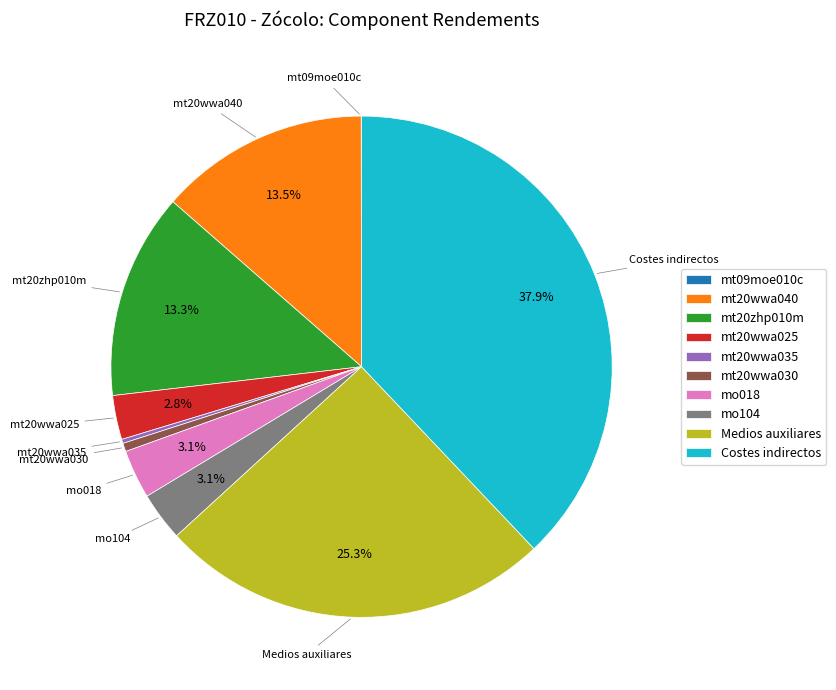

Does any single category account for the majority?

No